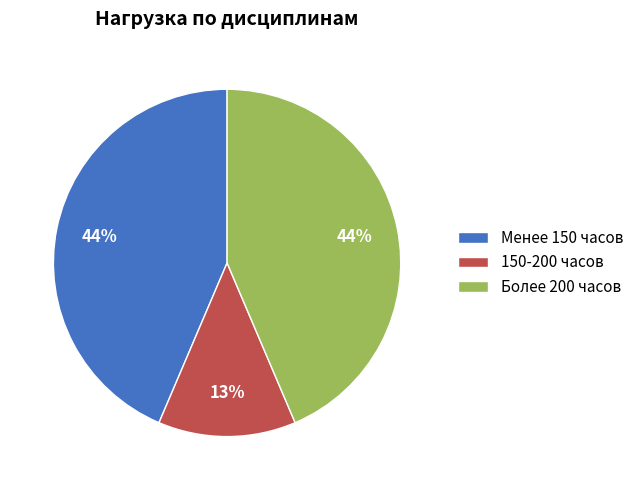

Between Более 200 часов and 150-200 часов, which is larger?

Более 200 часов